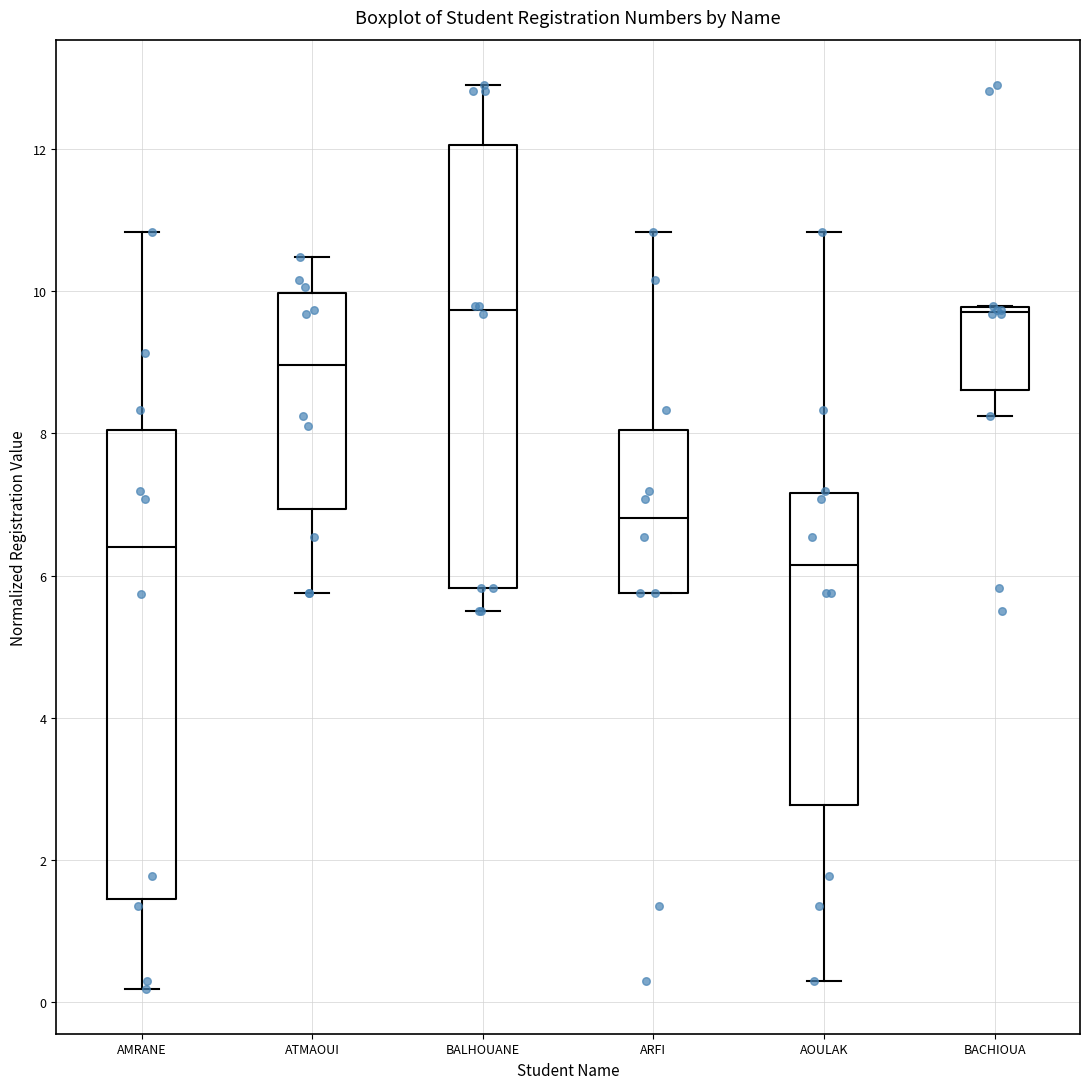

Reading left to right, transcribe this box plot: for each box, give where its median line is, the range the box spans, and where its two whiskers end, as read against the y-axis. The values are not printed on the chart, so give them approximately, as read against the axis.

AMRANE: median 6.4, box 1.4 to 8.0, whiskers 0.2 to 10.8
ATMAOUI: median 9.0, box 7.0 to 10.0, whiskers 5.8 to 10.4
BALHOUANE: median 9.8, box 5.8 to 12.0, whiskers 5.6 to 12.8
ARFI: median 6.8, box 5.8 to 8.0, whiskers 5.8 to 10.8
AOULAK: median 6.2, box 2.8 to 7.2, whiskers 0.4 to 10.8
BACHIOUA: median 9.8 (just below the box's upper edge), box 8.6 to 9.8, whiskers 8.2 to 9.8